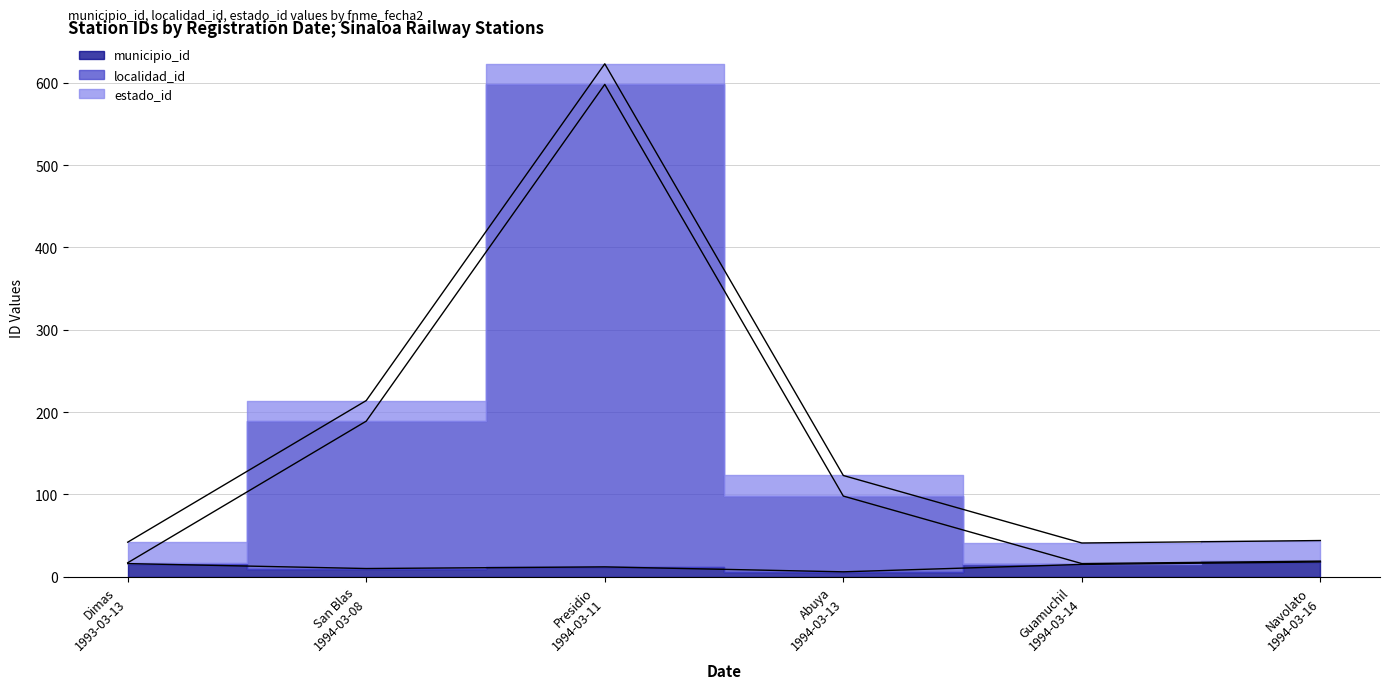

The municipio_id series shows 12 at Presidio 1994-03-11. True or false?

True